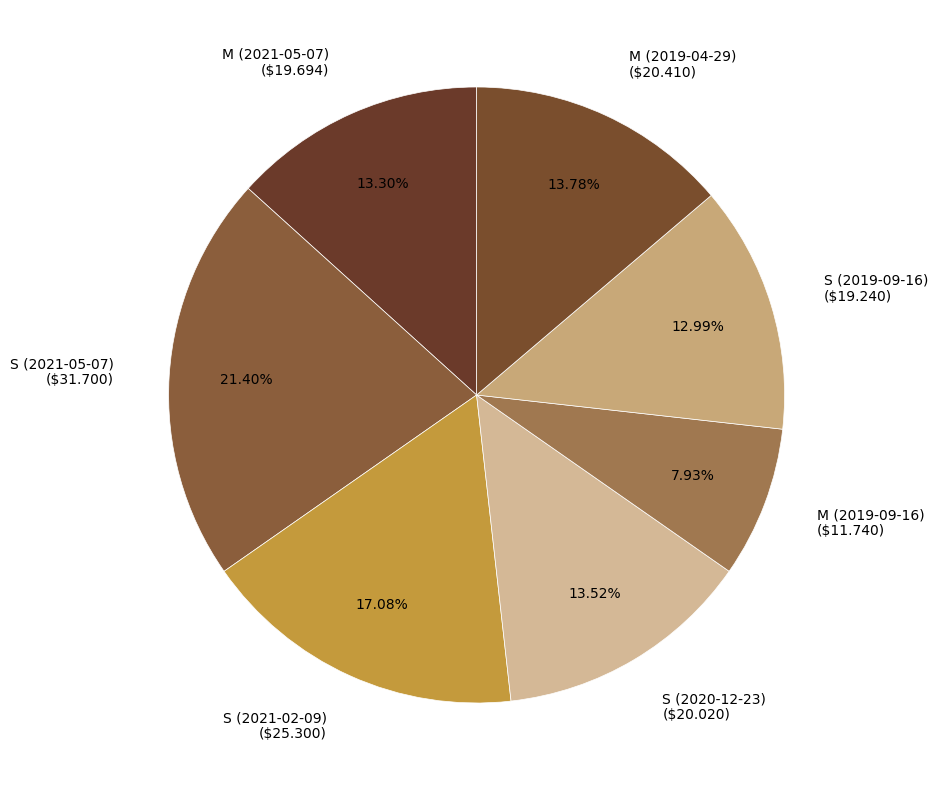

How many slices are in this pie chart?

7